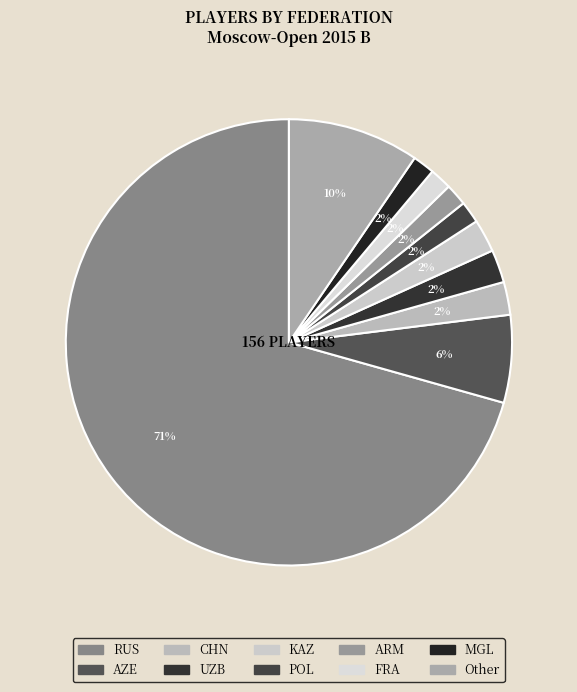

Which has a higher value, RUS or MGL?

RUS